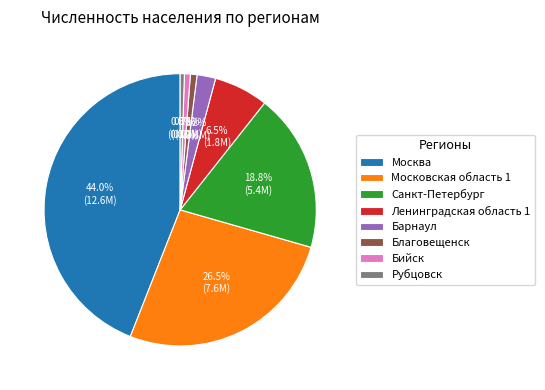

Is there a majority slice in this chart?

No